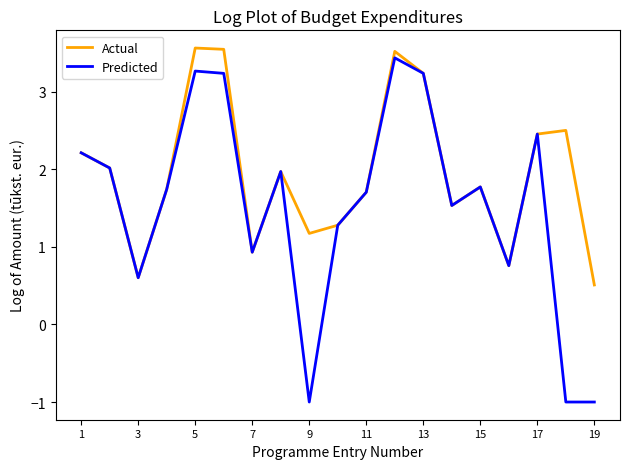

At how many categories does at least one series exceed 3?

4